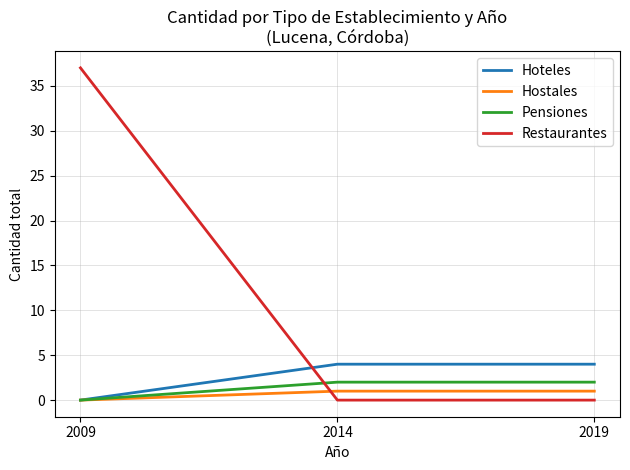

True or false: Pensiones has a value of 0 at 2009.

True